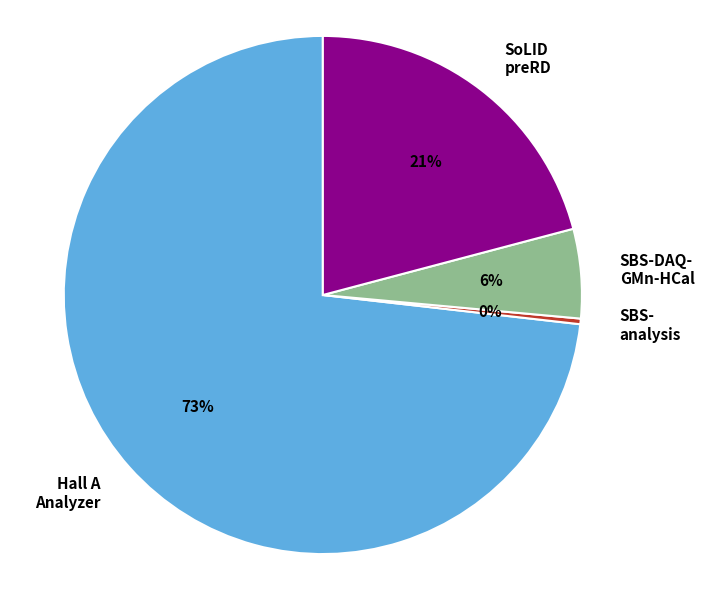

To the nearest percent, what is the average slice percentage?

25%